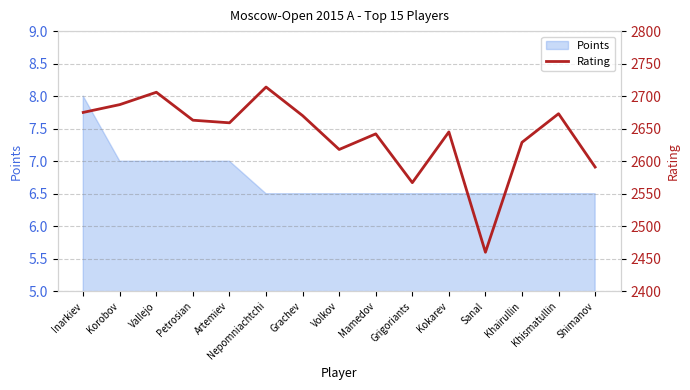

List the labels in order of value, largest first.

Nepomniachtchi, Vallejo, Korobov, Inarkiev, Khismatullin, Grachev, Petrosian, Artemiev, Kokarev, Mamedov, Khairullin, Volkov, Shimanov, Grigoriants, Sanal